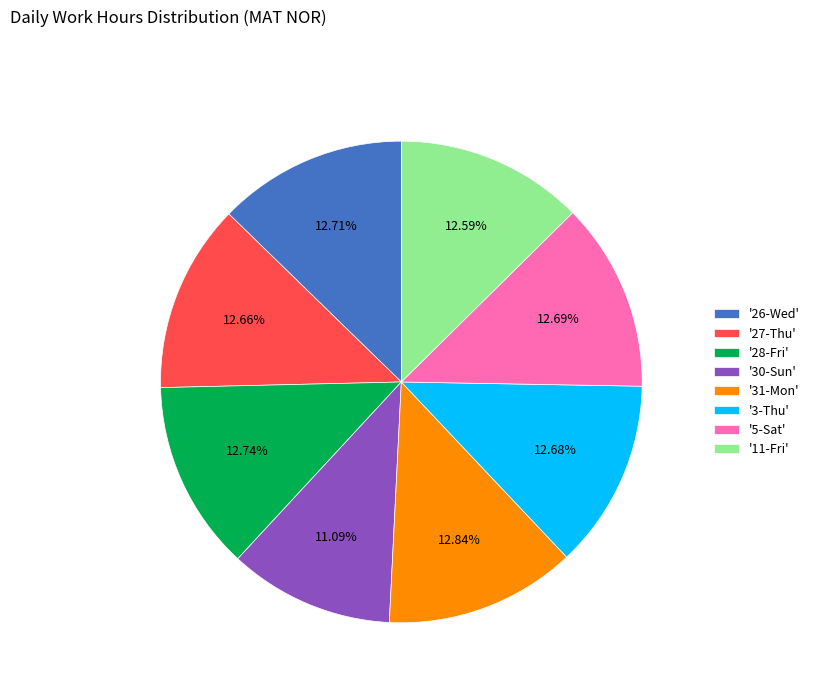

Do '11-Fri' and '31-Mon' together represent more than half of the pie?

No